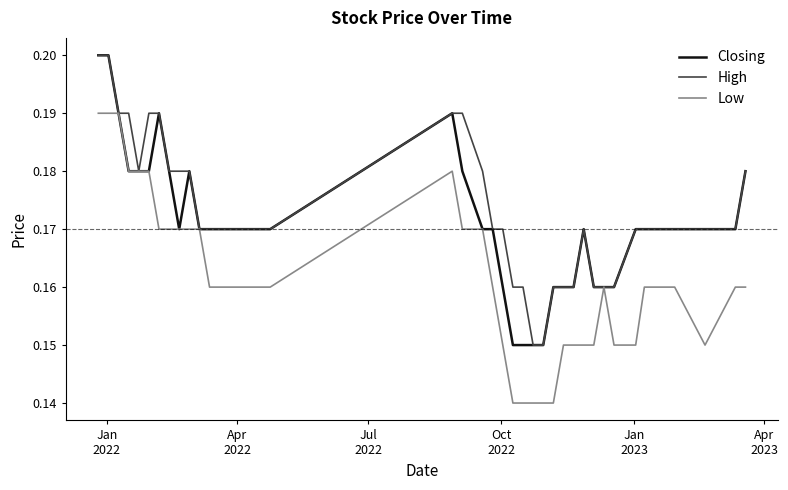

Rank the series by their average value, from highest to lowest.

High, Closing, Low